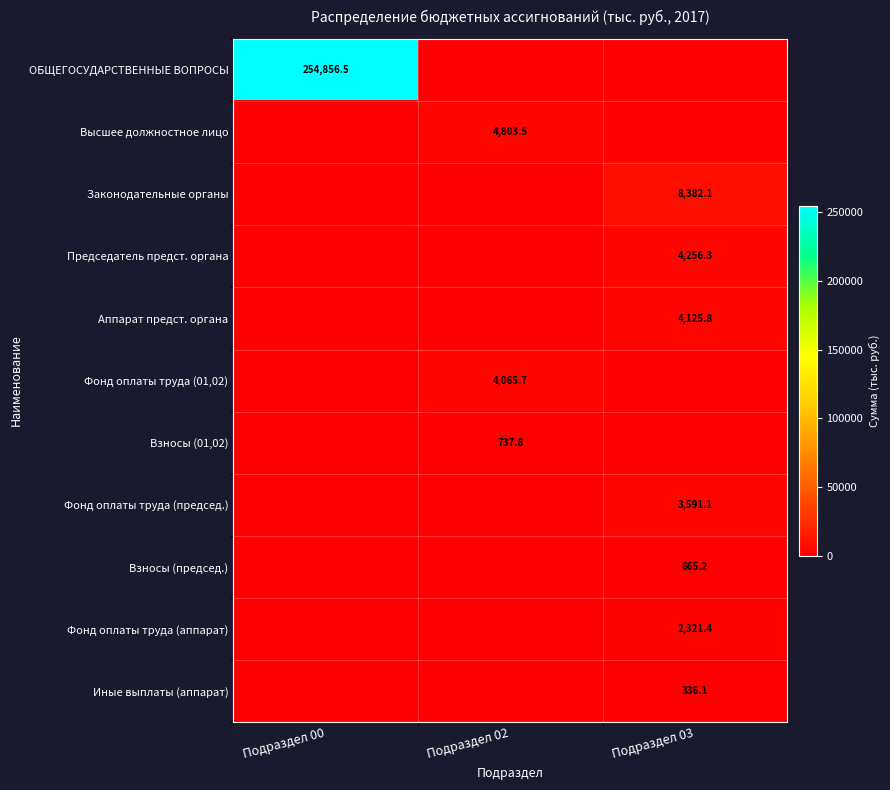

The Иные выплаты (аппарат) series shows 336.1 at Подраздел 03. True or false?

True